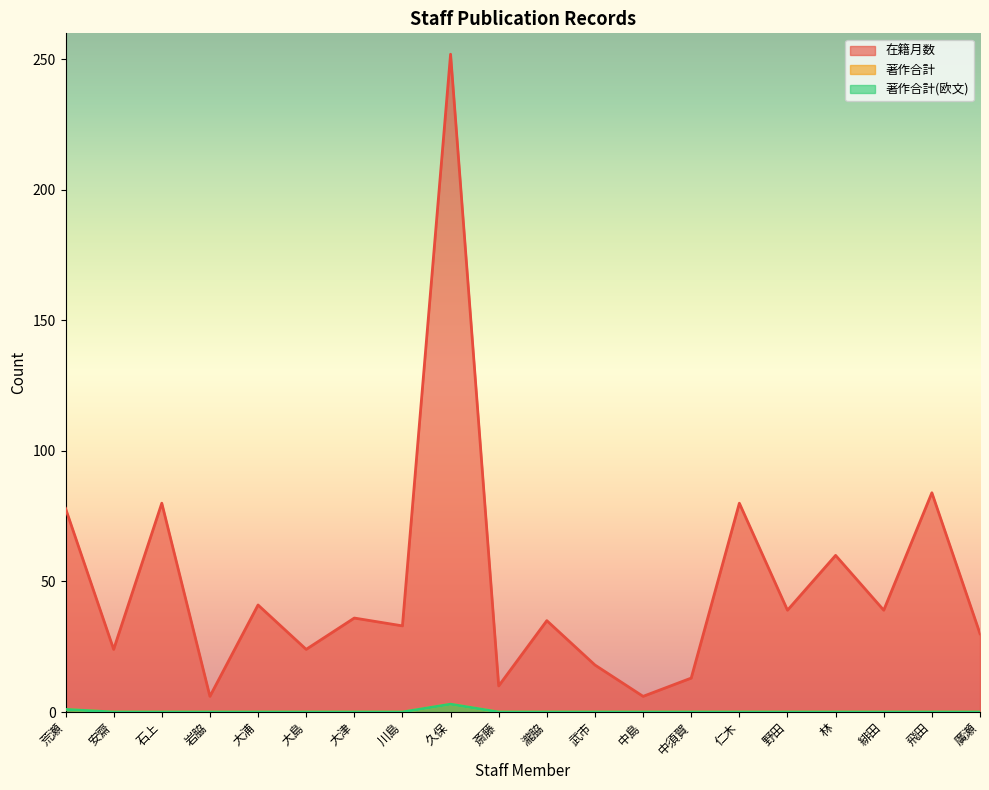

Reading left to right, extract all data points from this chart.

在籍月数: 78	24	80	6	41	24	36	33	252	10	35	18	6	13	80	39	60	39	84	30
著作合計: 1	0	0	0	0	0	0	0	3	0	0	0	0	0	0	0	0	0	0	0
著作合計(欧文): 1	0	0	0	0	0	0	0	3	0	0	0	0	0	0	0	0	0	0	0